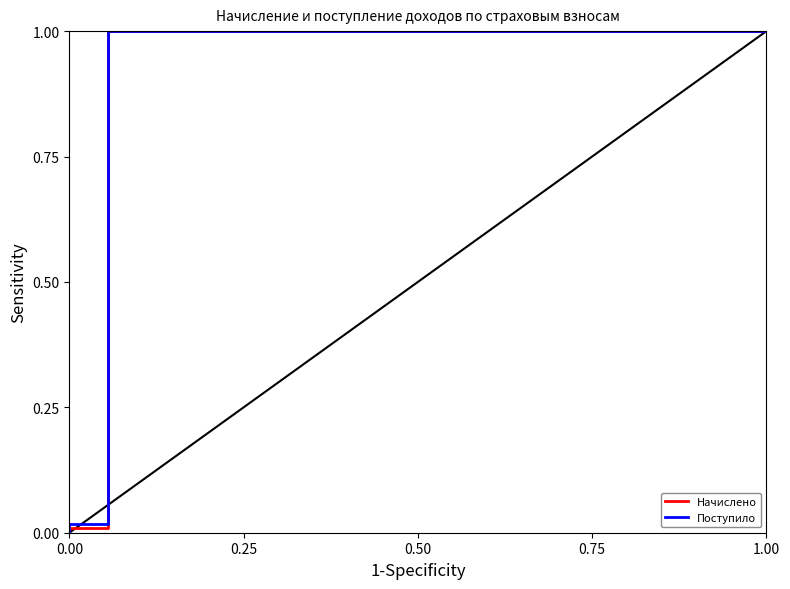

What is the maximum value for Поступило?

1.0